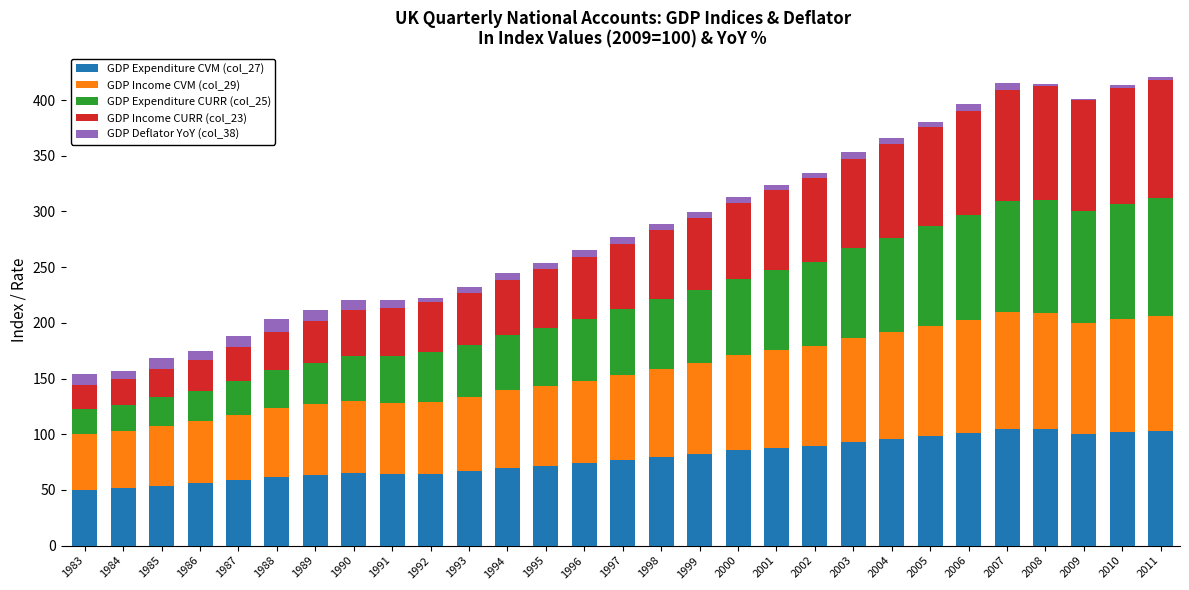

What is the total value across all series at 1989?

211.9